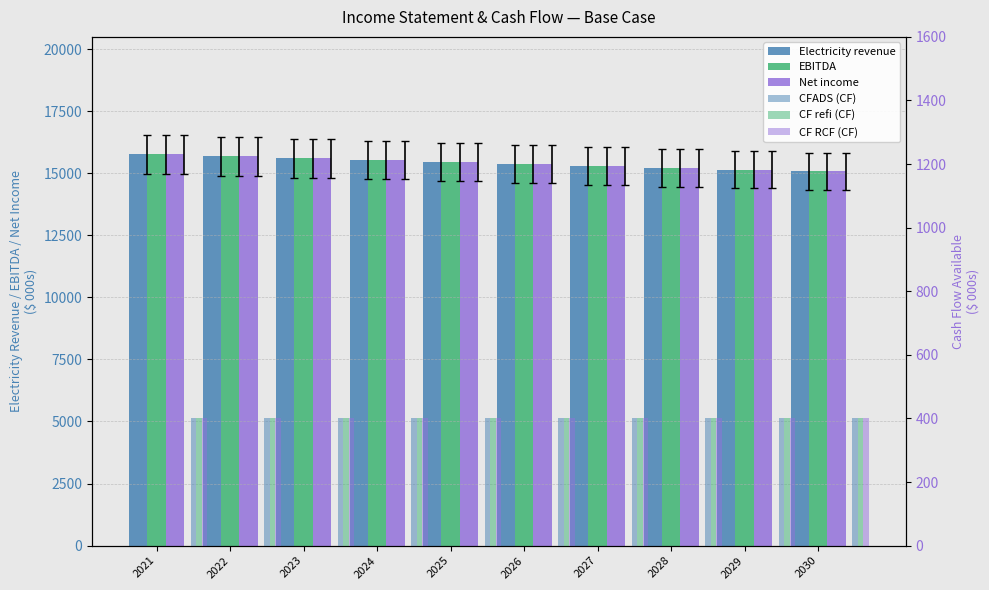

Reading right to left, extract all data points from this chart.

Electricity revenue: 15070.6	15146.0	15221.7	15297.8	15374.3	15451.1	15528.4	15606.0	15684.1	15762.5
EBITDA: 15070.6	15146.0	15221.7	15297.8	15374.3	15451.1	15528.4	15606.0	15684.1	15762.5
Net income: 15070.6	15146.0	15221.7	15297.8	15374.3	15451.1	15528.4	15606.0	15684.1	15762.5
CFADS (CF): 400.0	400.0	400.0	400.0	400.0	400.0	400.0	400.0	400.0	400.0
CF refi (CF): 400.0	400.0	400.0	400.0	400.0	400.0	400.0	400.0	400.0	400.0
CF RCF (CF): 400.0	400.0	400.0	400.0	400.0	400.0	400.0	400.0	400.0	400.0